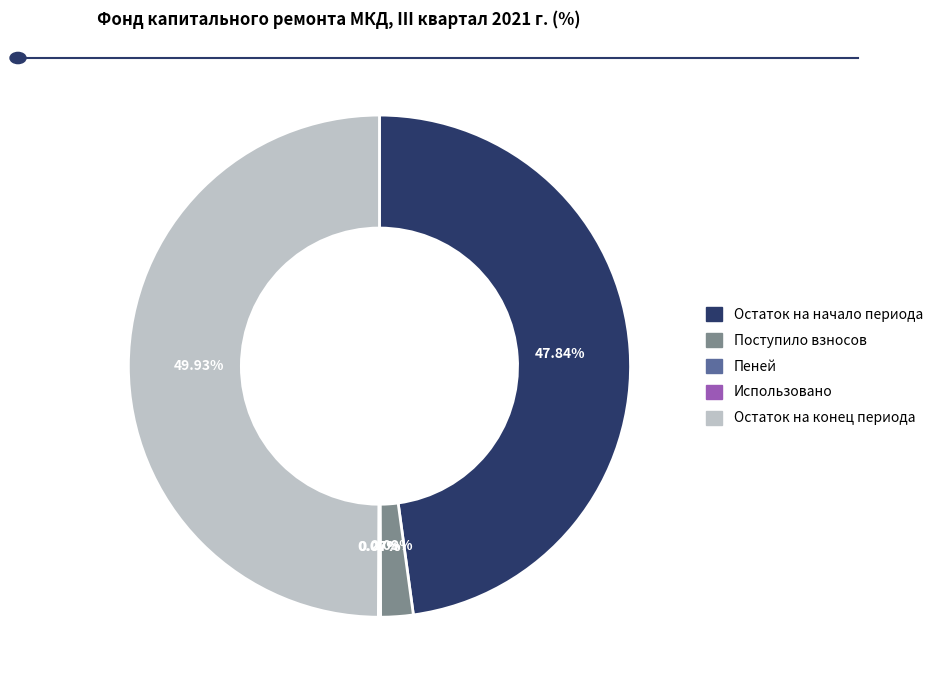

Is the sum of Остаток на конец периода and Остаток на начало периода greater than half?

Yes